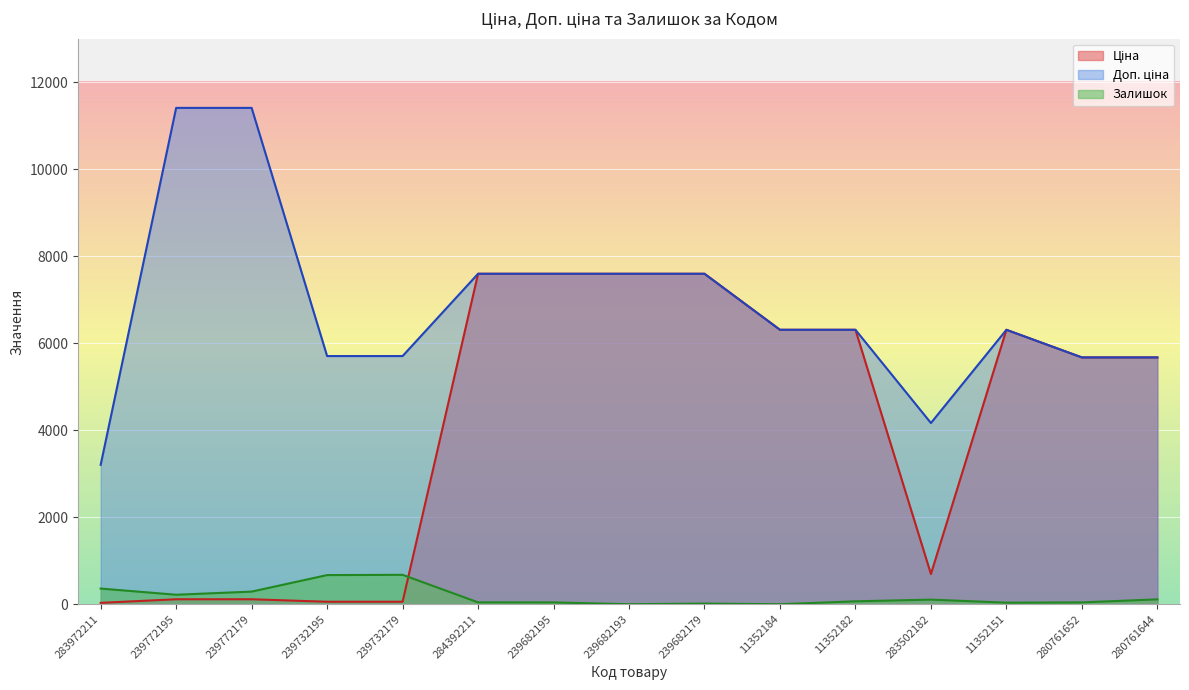

What is the sum of the Ціна values at 239682193 and 239732179?

7653.6